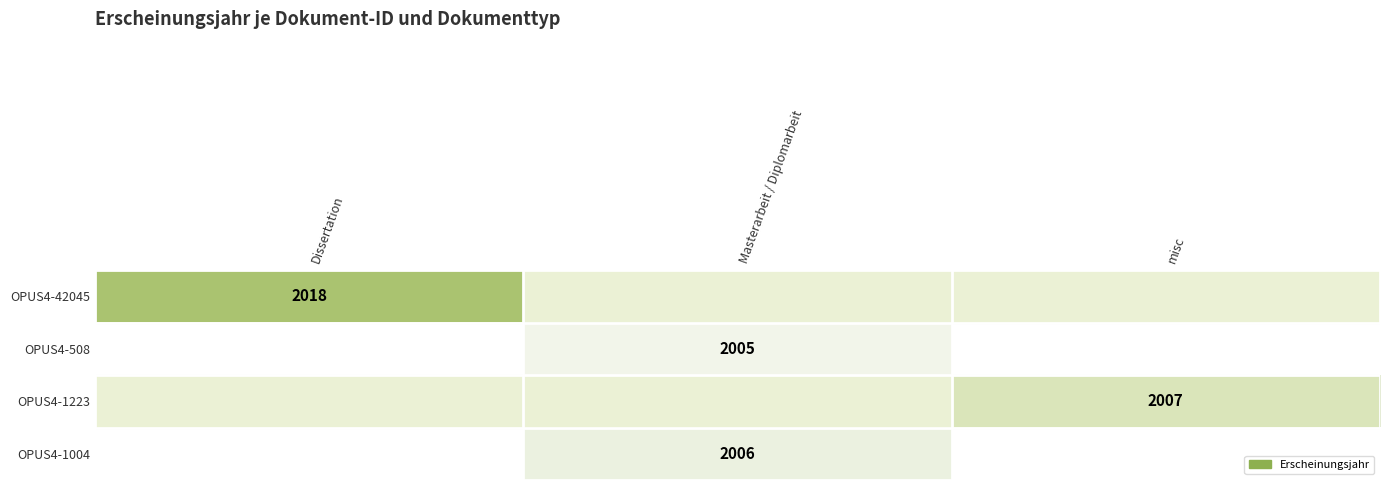

The OPUS4-508 series shows 925 at Masterarbeit / Diplomarbeit. True or false?

False